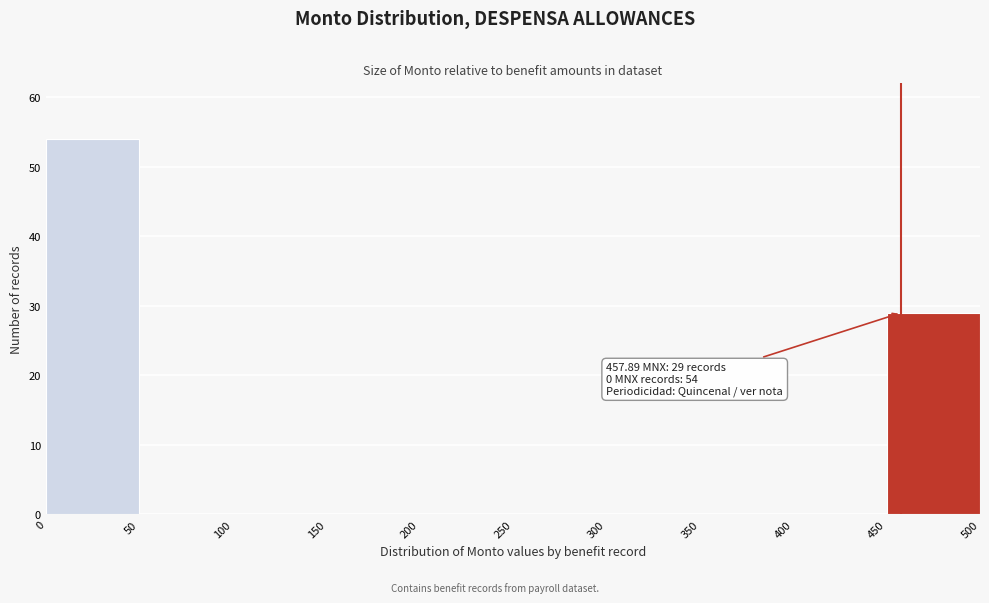

Over which range of the x-axis is the bar tallest?

0 to 50